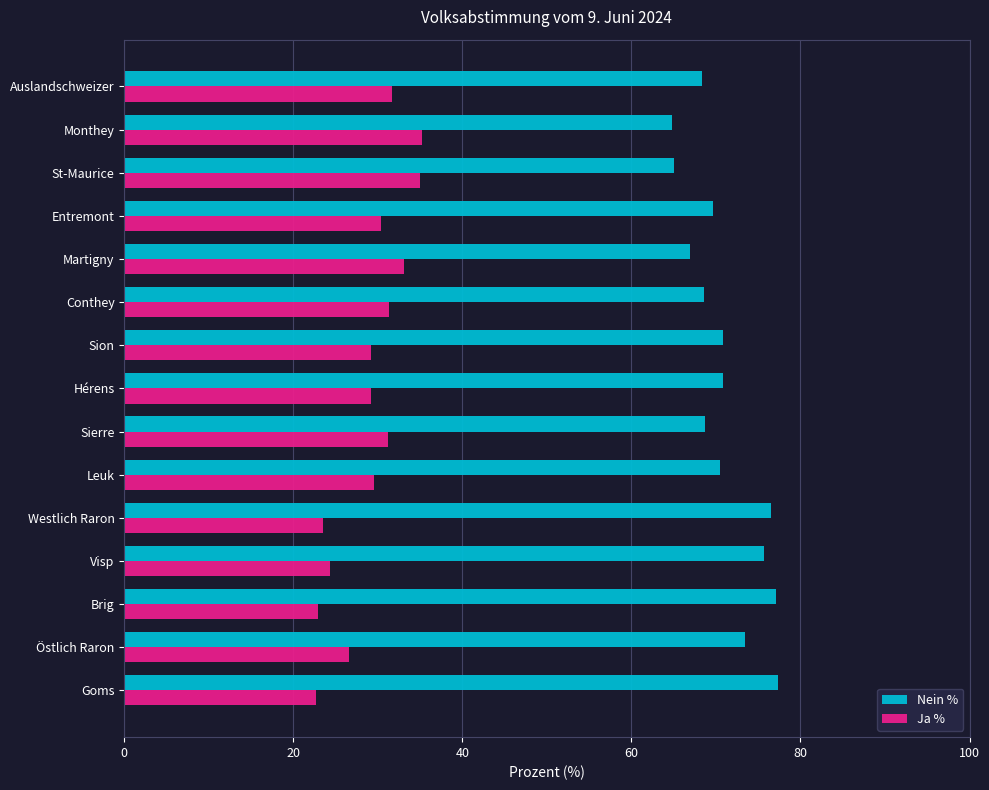

What is the spread (max minus min) of values at Sierre?

37.5